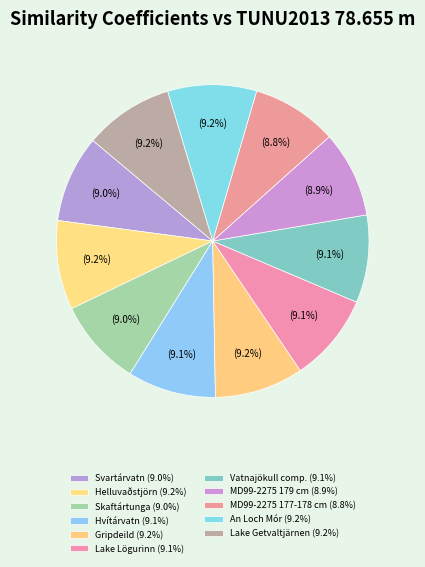

Rank the categories by value from lowest to highest.

MD99-2275 177-178 cm, MD99-2275 179 cm, Svartárvatn, Skaftártunga, Vatnajökull comp., Hvítárvatn, Lake Lögurinn, Gripdeild, An Loch Mór, Helluvaðstjörn, Lake Getvaltjärnen